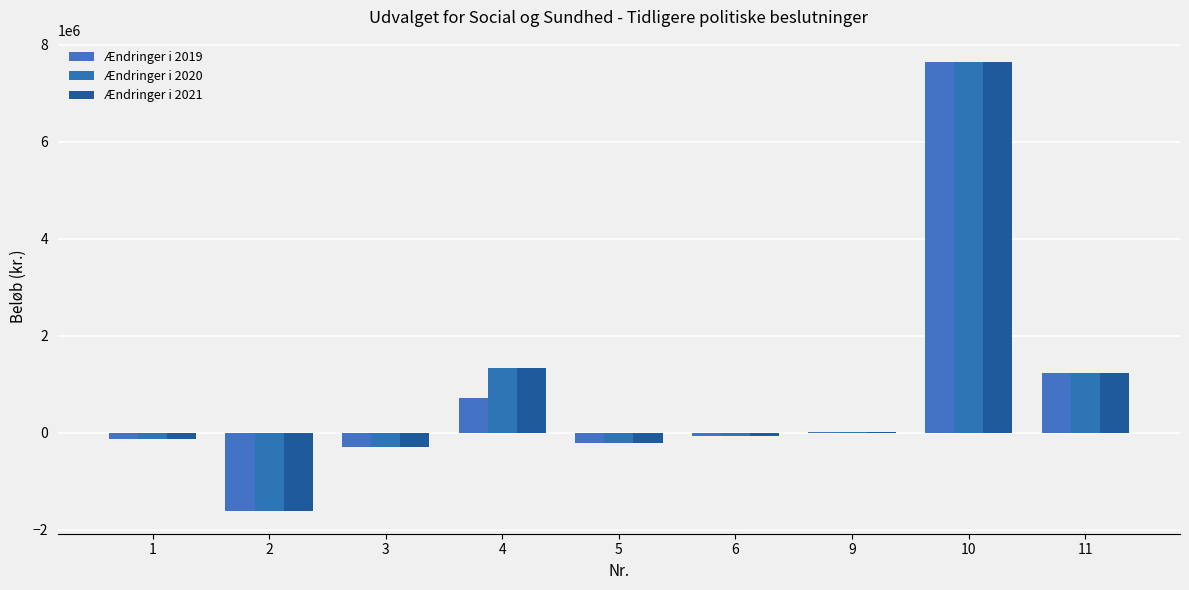

Is the value of Ændringer i 2019 at 1 greater than the value of Ændringer i 2020 at 4?

No